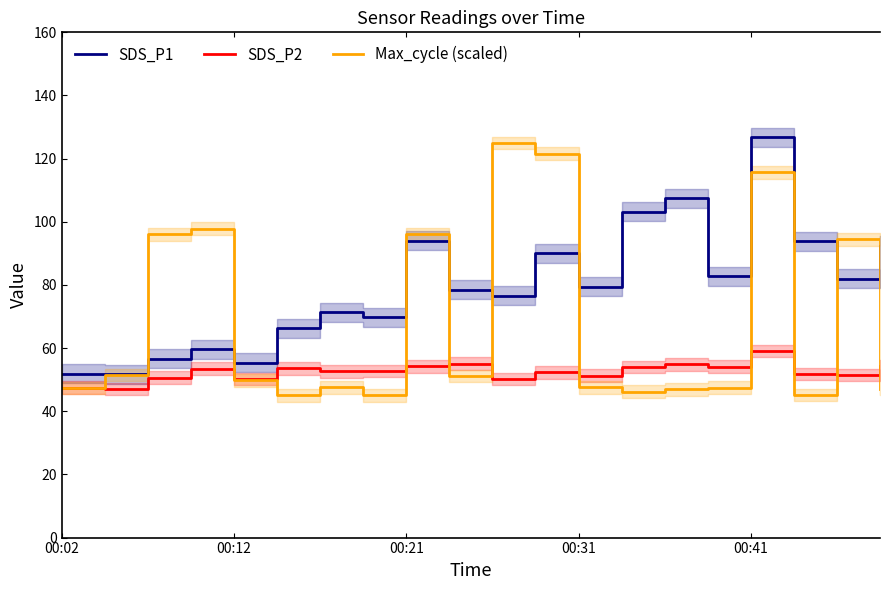

How many interior local peaks does the Max_cycle (scaled) series have?

6